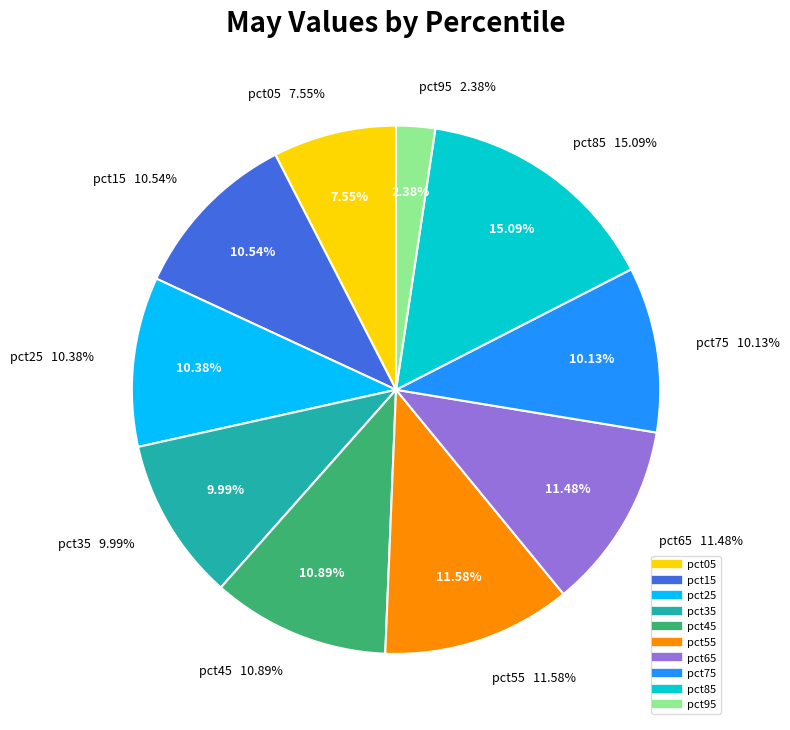

Do pct25 and pct05 together represent more than half of the pie?

No